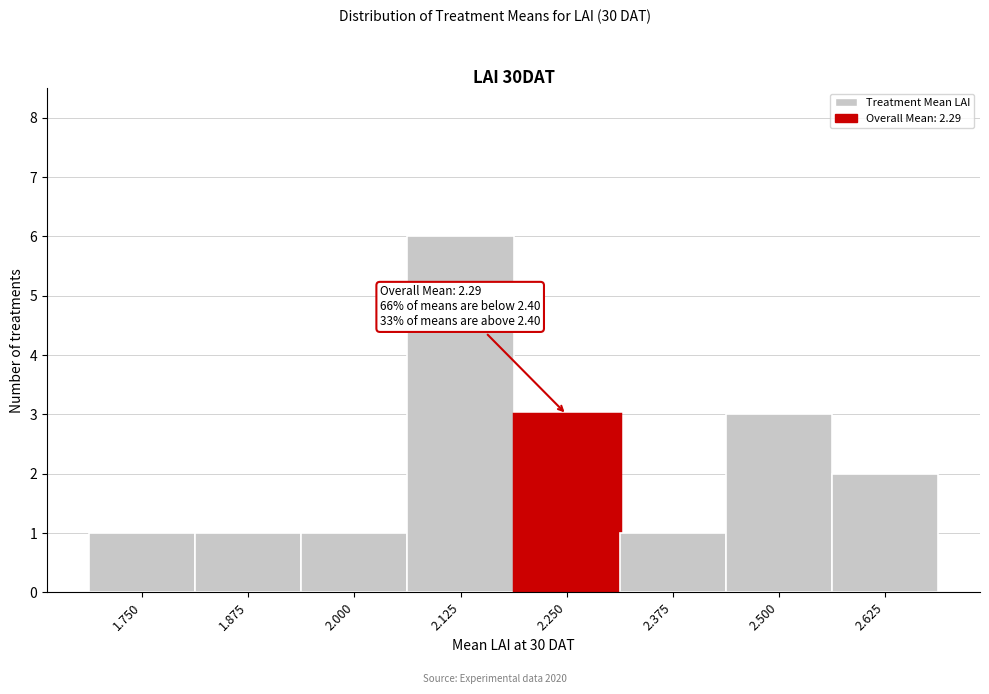

Reading left to right, transcribe all the data shown in this chart.

1	1	1	6	3	1	3	2